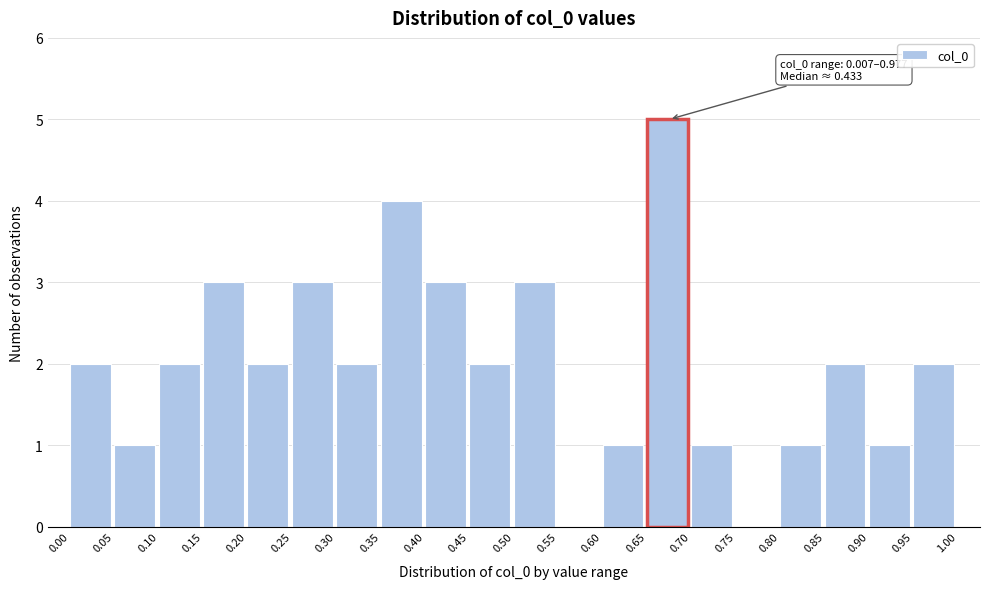

Over which range of the x-axis is the bar tallest?

0.65 to 0.70